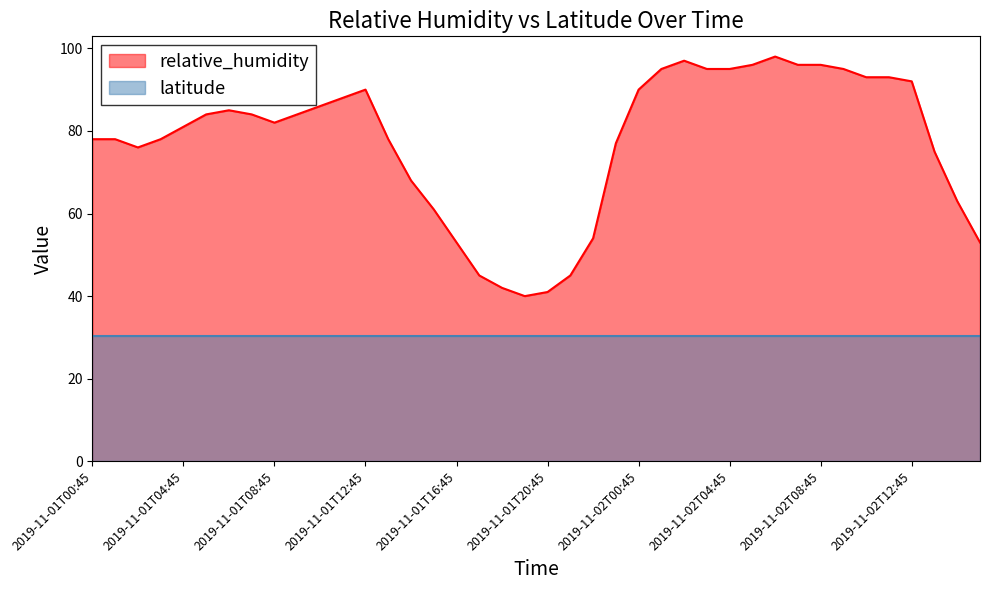

What is the minimum value shown in the chart?

30.4